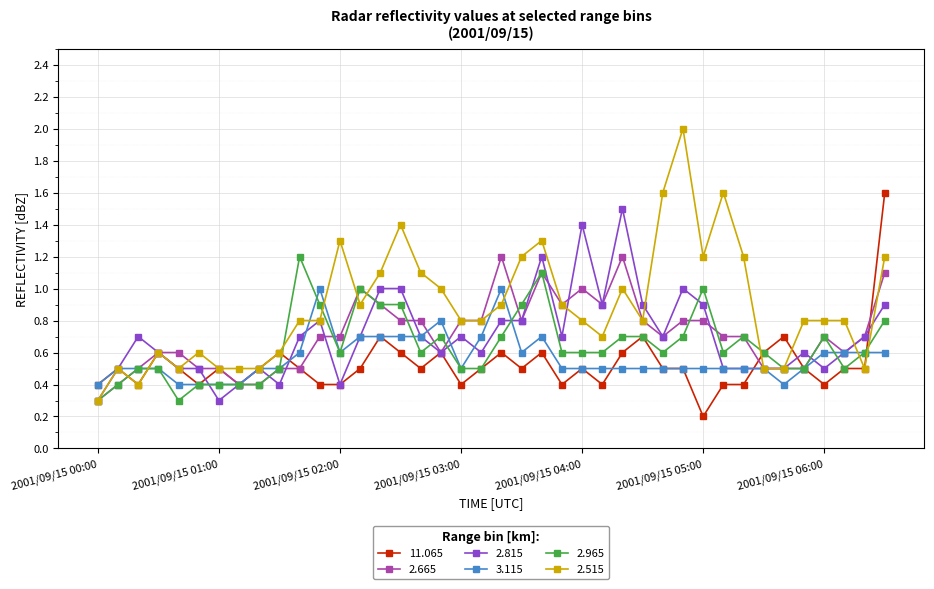

What is the lowest value of the 2.965 series?

0.3